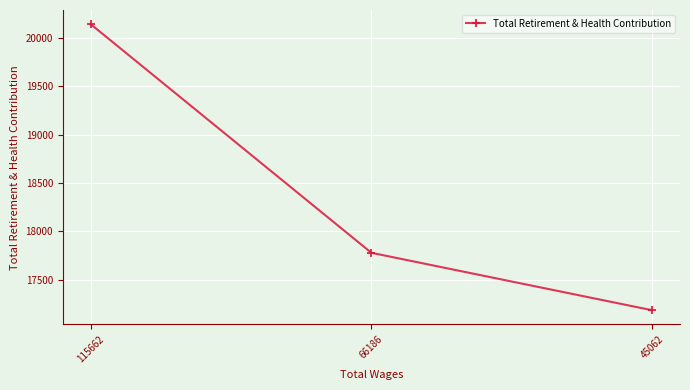

List the labels in order of value, smallest first.

45062, 66186, 115662